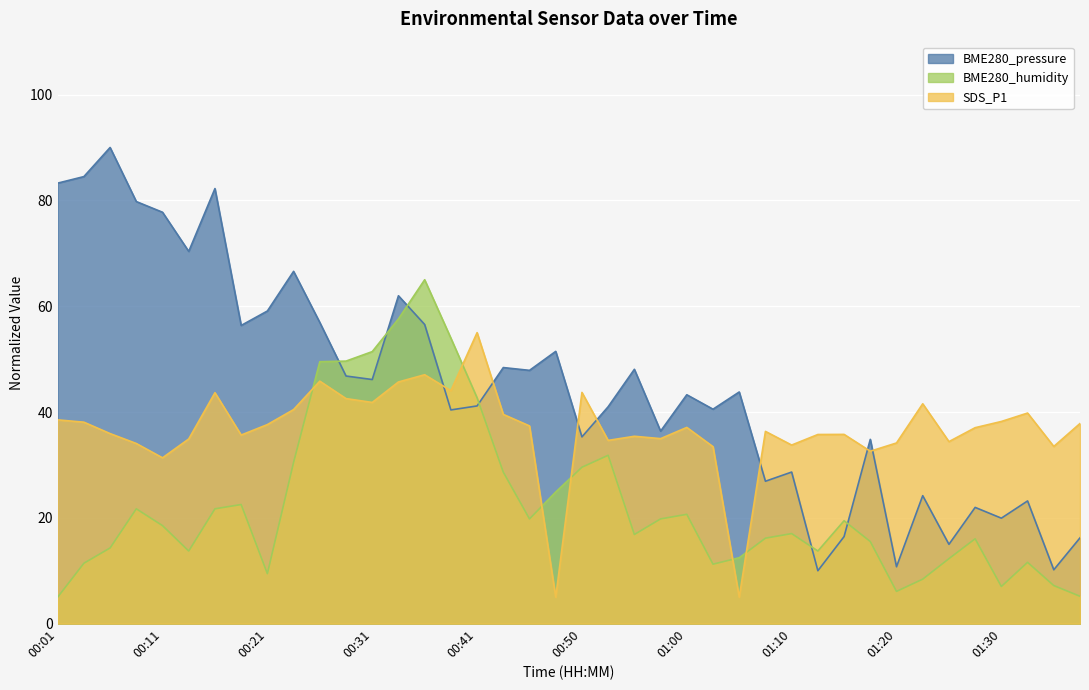

Rank the series by their average value, from highest to lowest.

BME280_pressure, SDS_P1, BME280_humidity